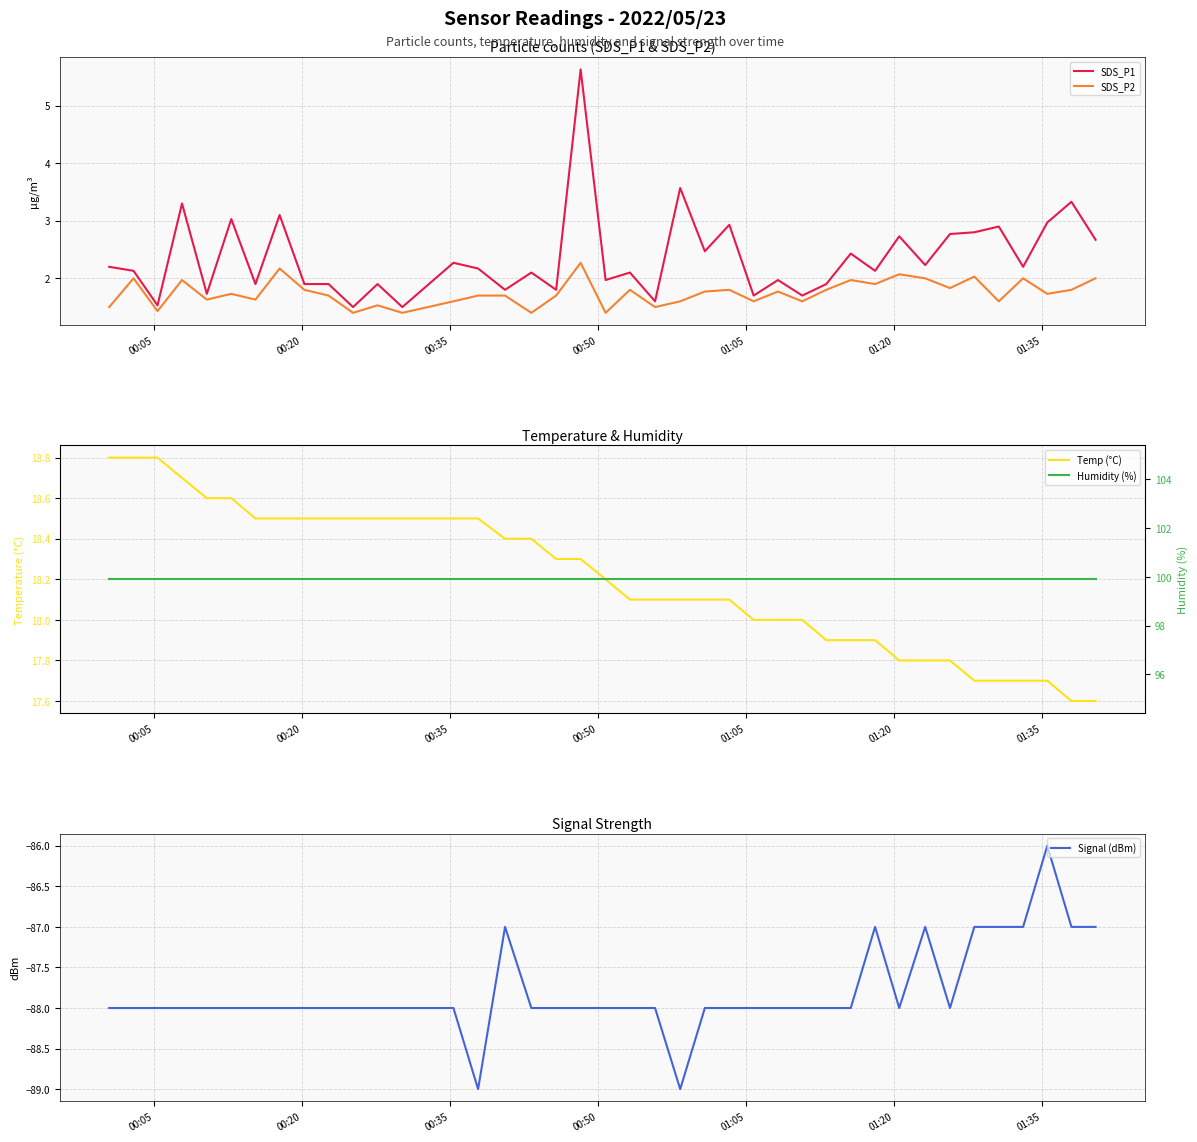

True or false: SDS_P1 and SDS_P2 cross at least once.

False